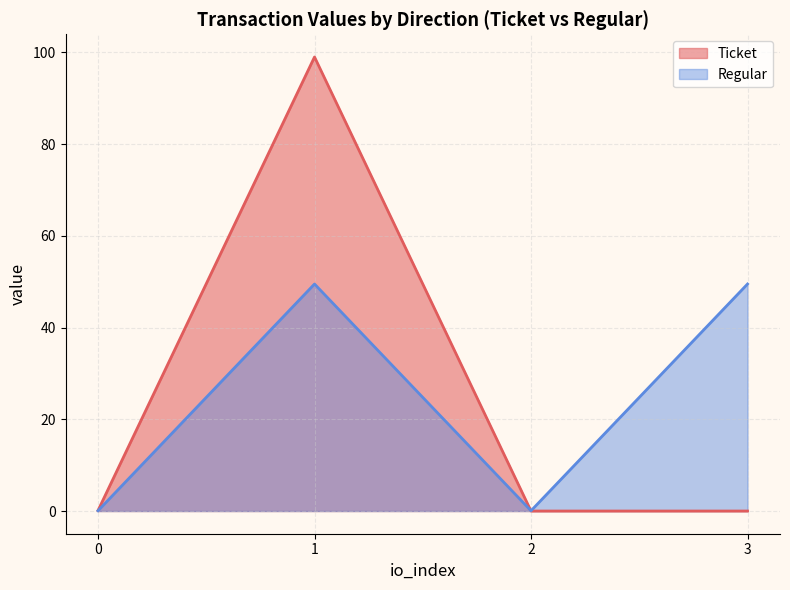

Is the value of Ticket at 1 greater than the value of Regular at 1?

Yes